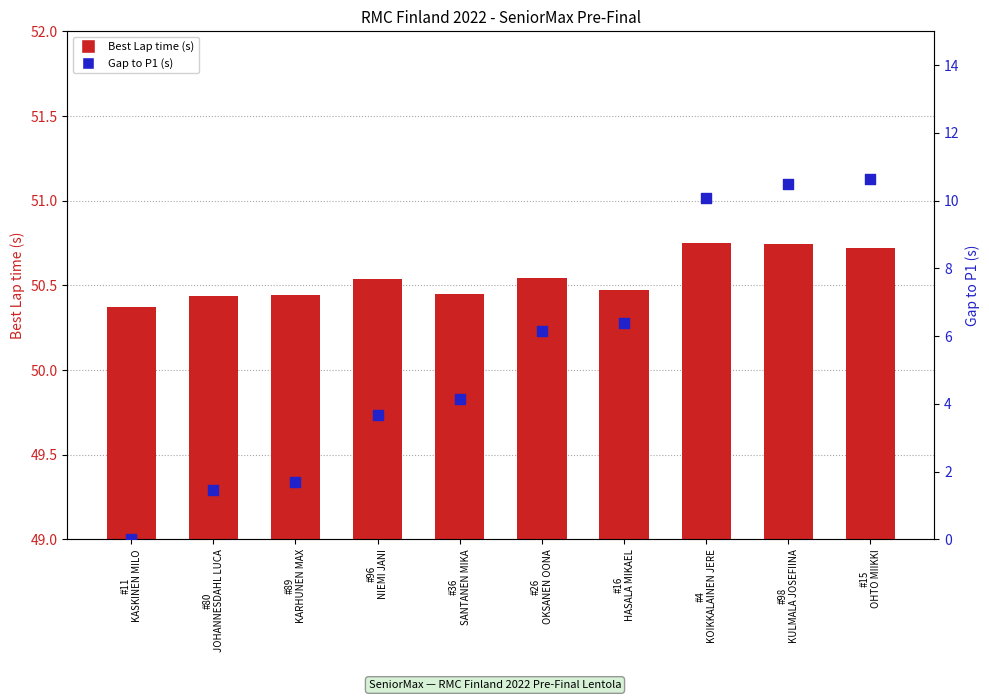

Which series has the largest total across all categories?

Best Lap time (s)